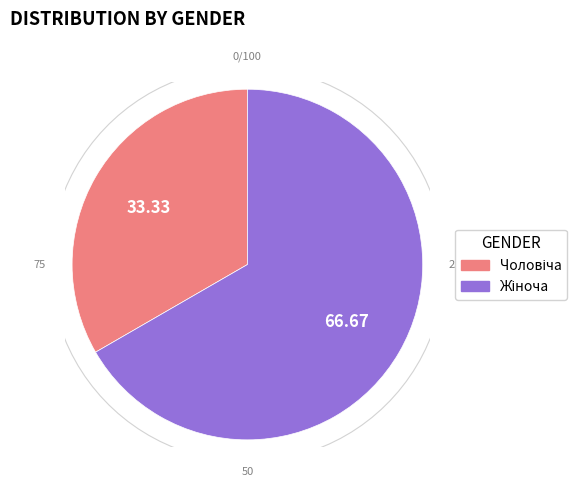

How many slices are in this pie chart?

2